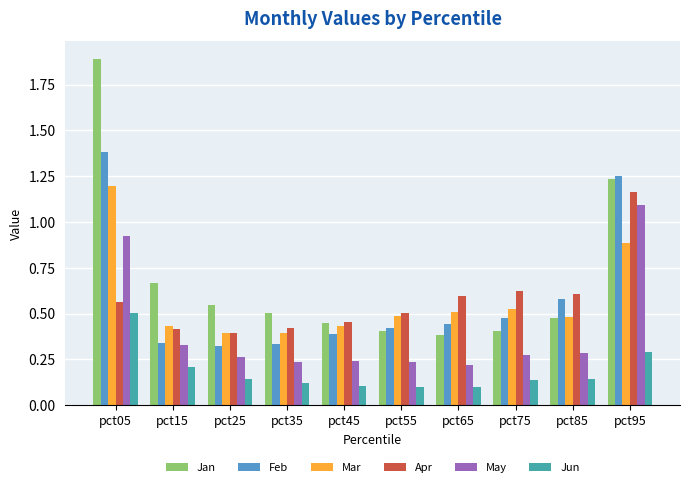

Which category has the highest value across all series?

pct05